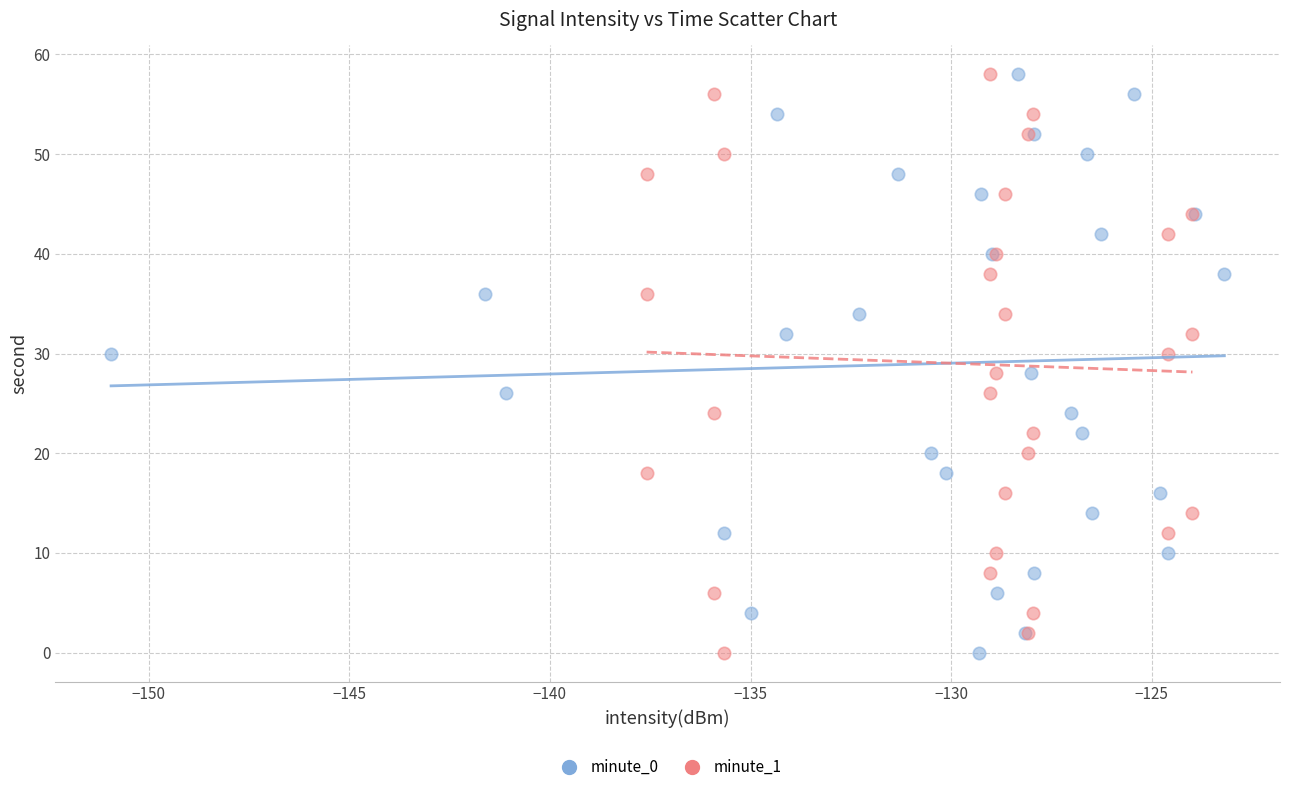

What are all the series names shown in the legend?

minute_0, minute_1